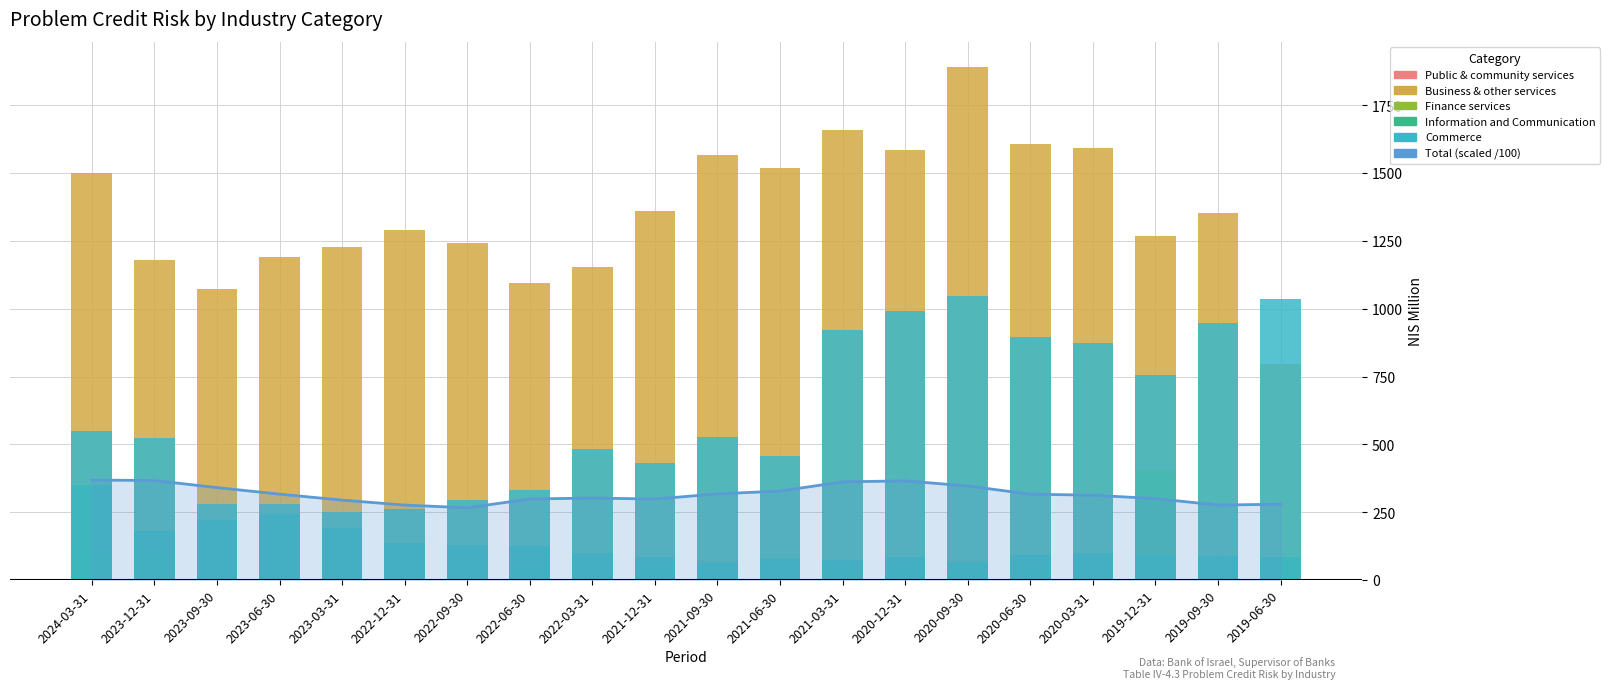

Rank the series at 2024-03-31 from lowest to highest value.

Public & community services, Finance services, Information and Communication, Total (scaled /100), Commerce, Business & other services